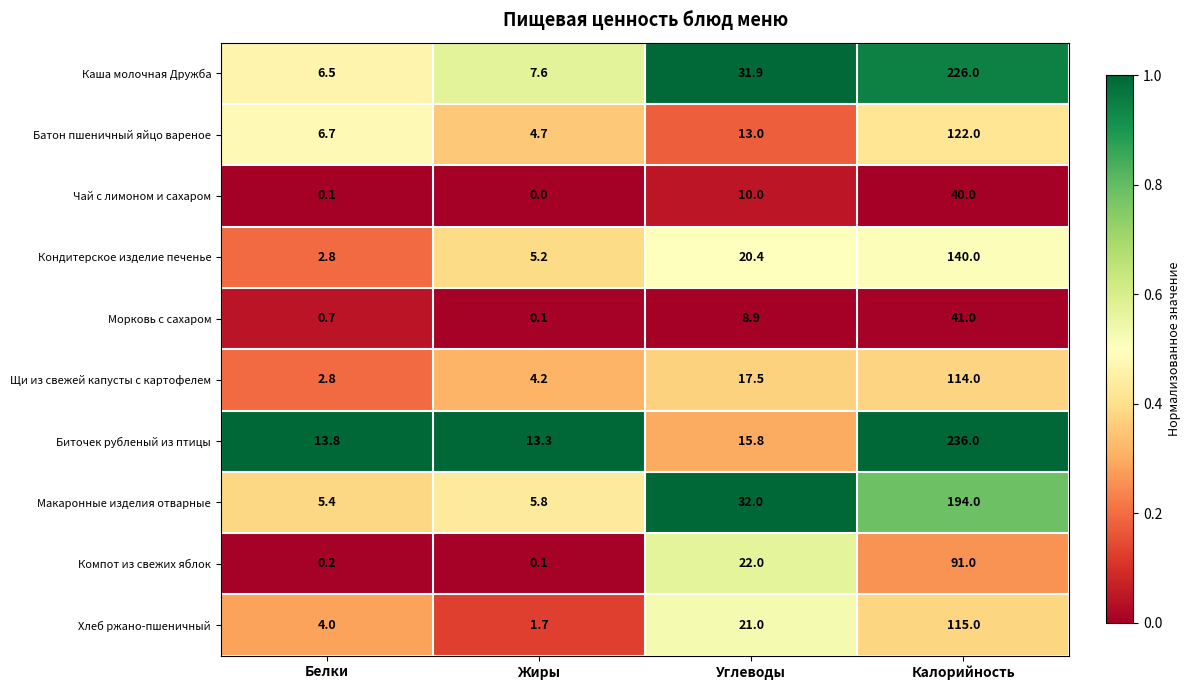

Which category has the lowest value across all series?

Жиры